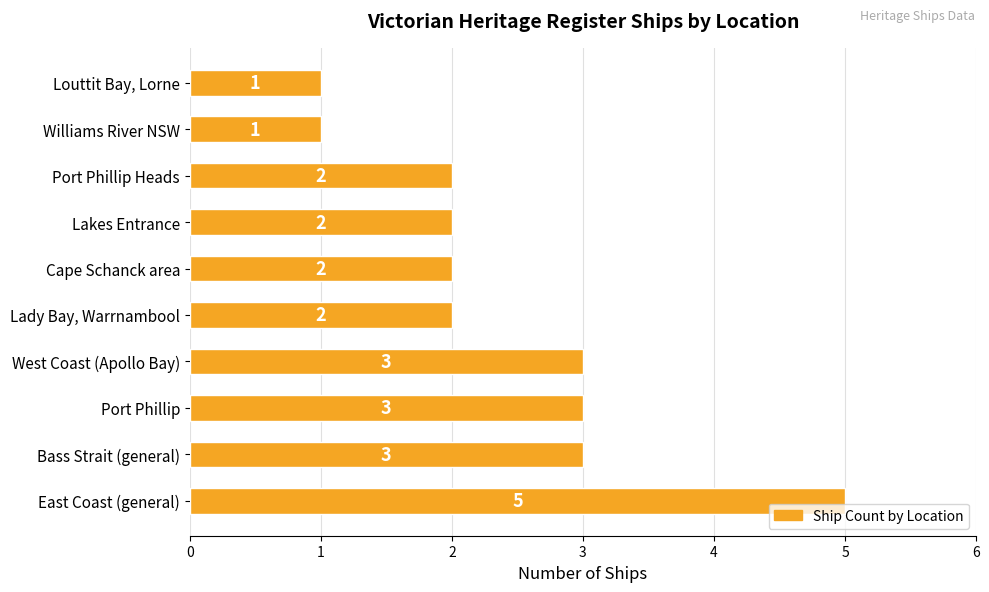

True or false: the data shows 3 at Cape Schanck area.

False